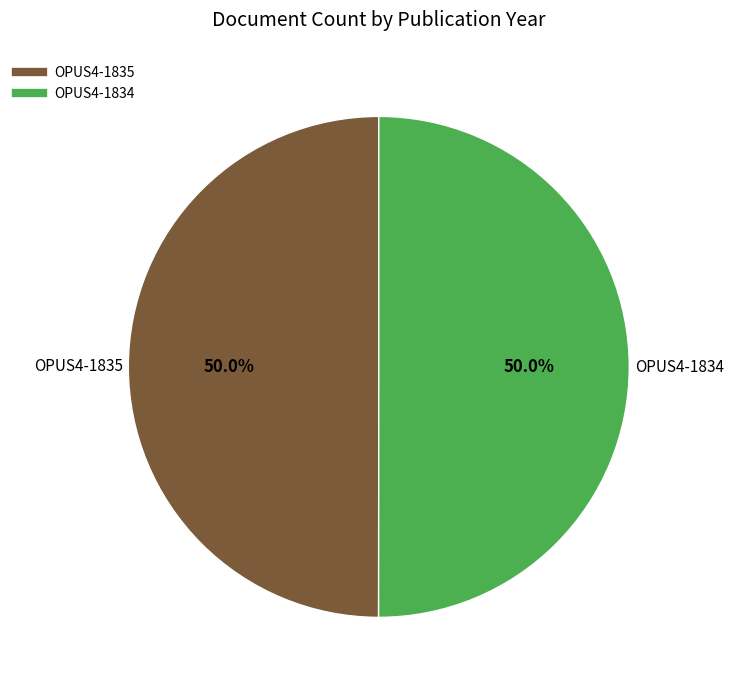

True or false: OPUS4-1835 accounts for 63% of the total.

False